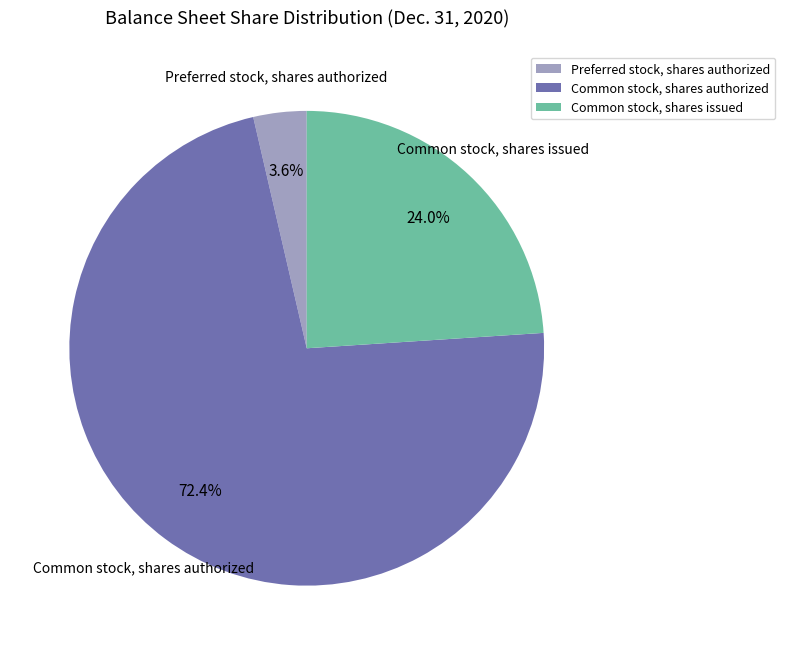

The Common stock, shares issued slice represents 30% of the pie. True or false?

False